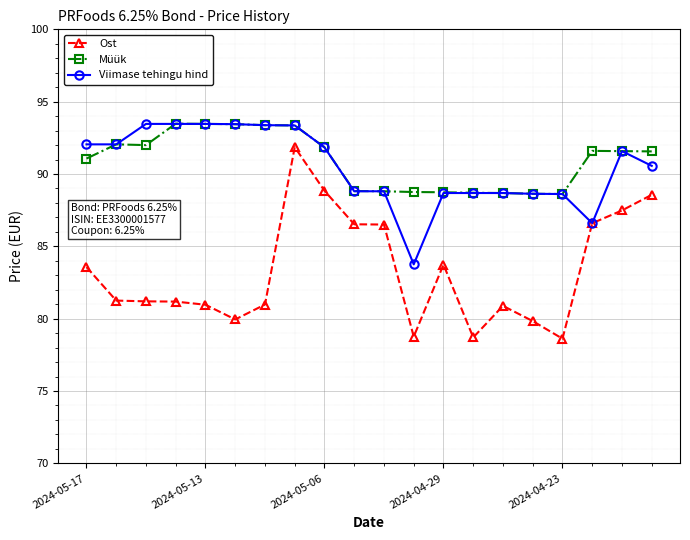

True or false: Ost has more than 1 points higher than both neighbors.

True